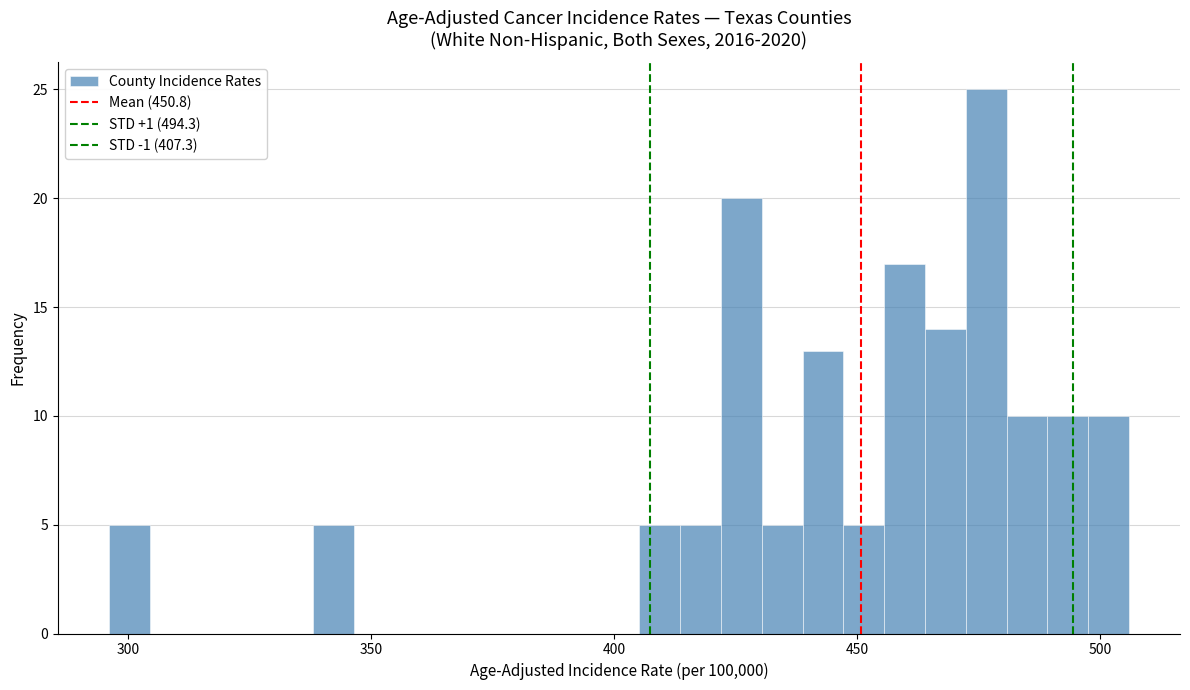

Around what value on the x-axis is the tallest bar? Give the approximate position of its centre, as read against the axis.

475